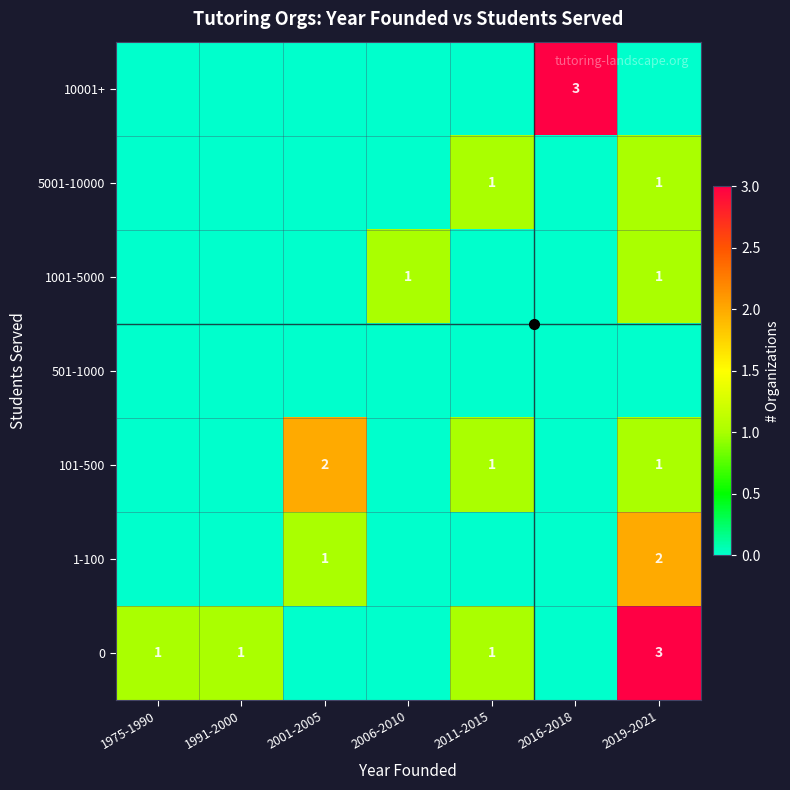

True or false: 101-500 has a value of 0 at 2019-2021.

False